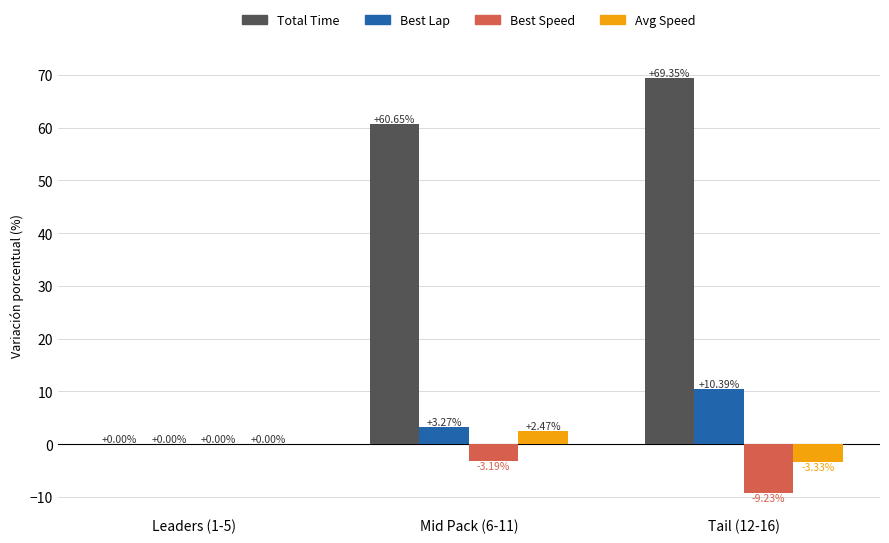

How many data points does each series have?

3